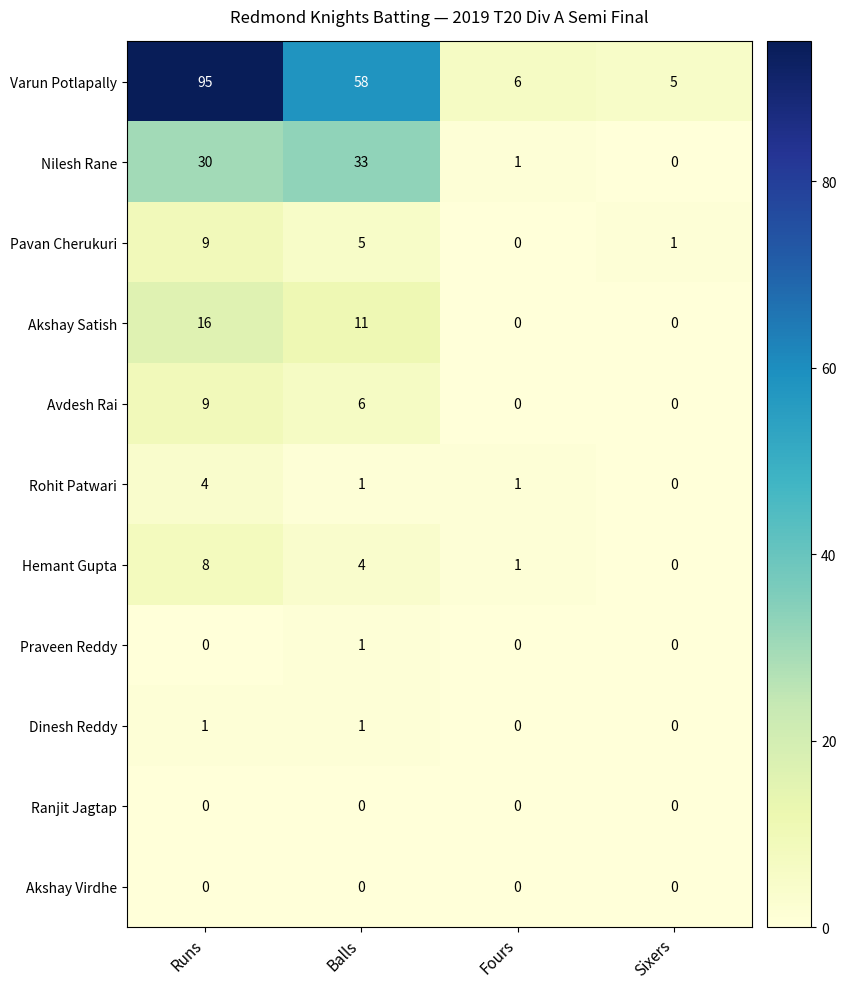

What is the difference between the Rohit Patwari values at Fours and Runs?

3